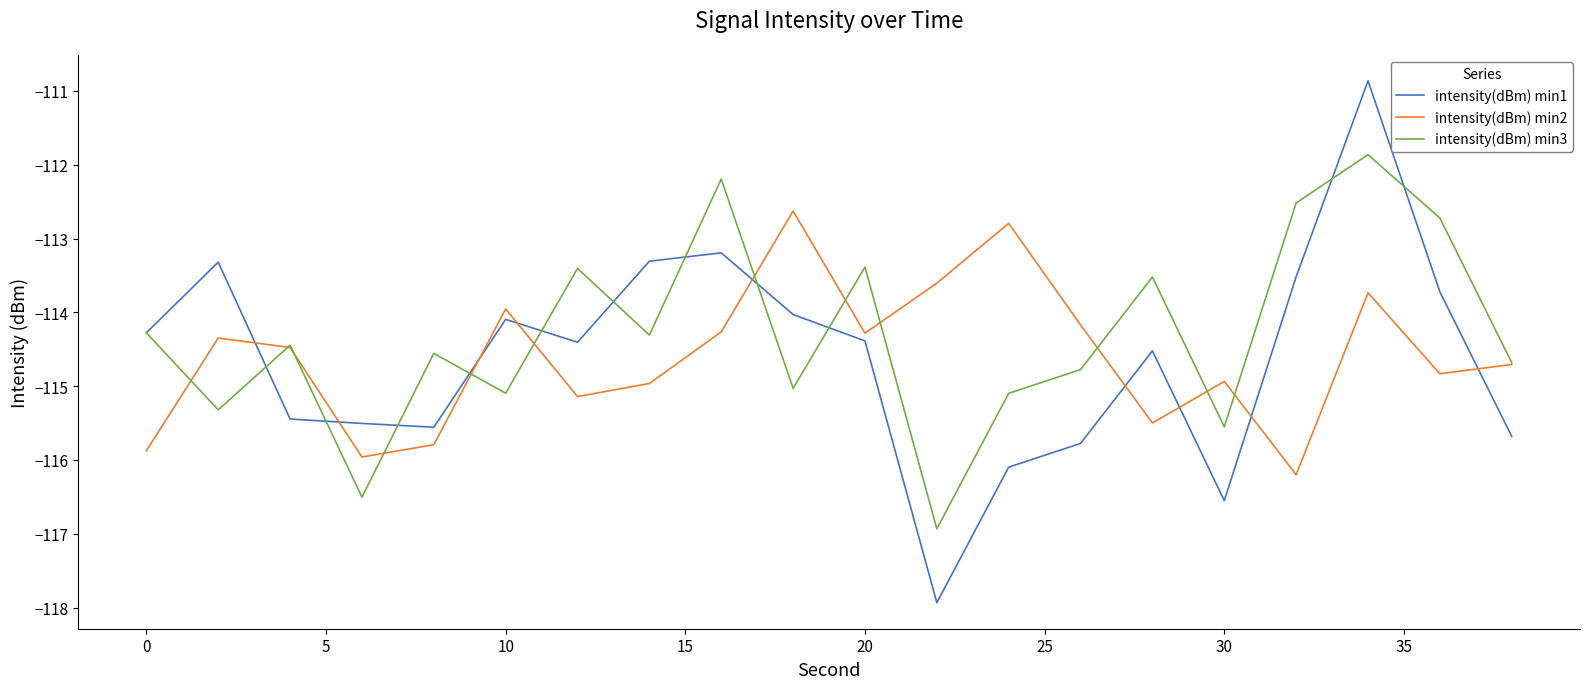

What is the lowest value of the intensity(dBm) min2 series?

-116.2